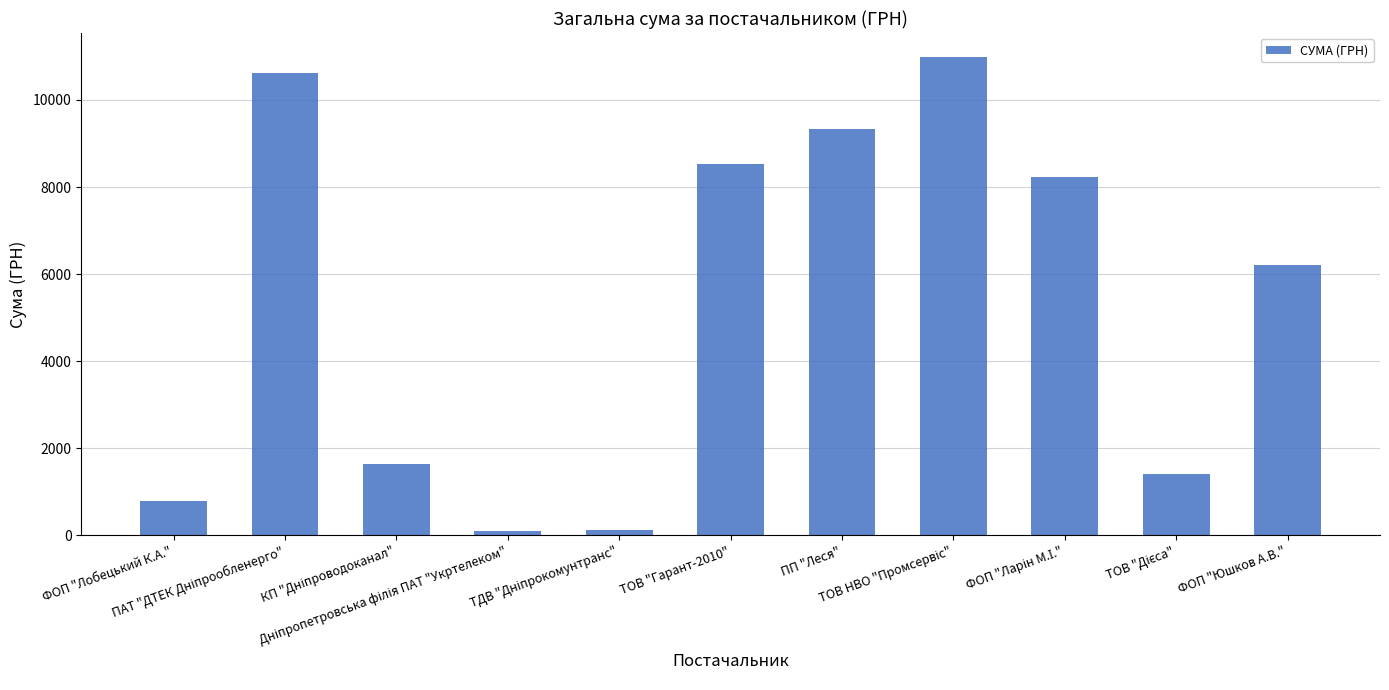

At which label is the value closest to 5544?

ФОП "Юшков А.В."